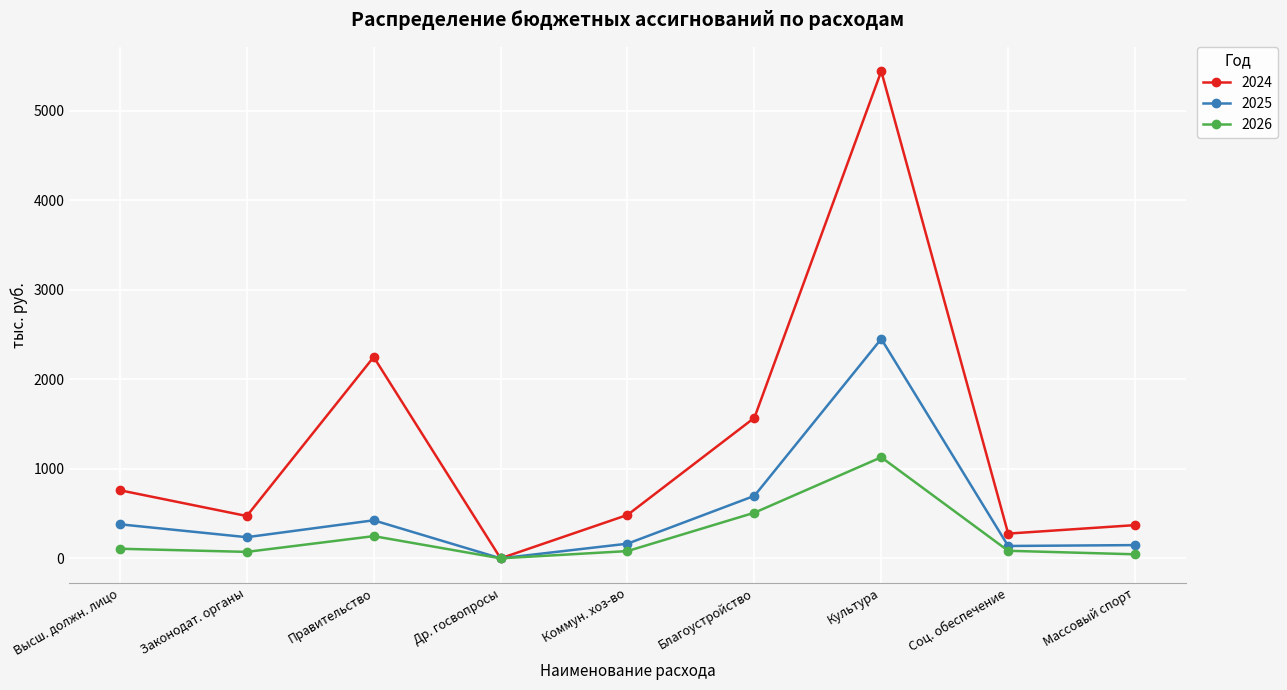

What is the average value of the 2025 series?

515.6